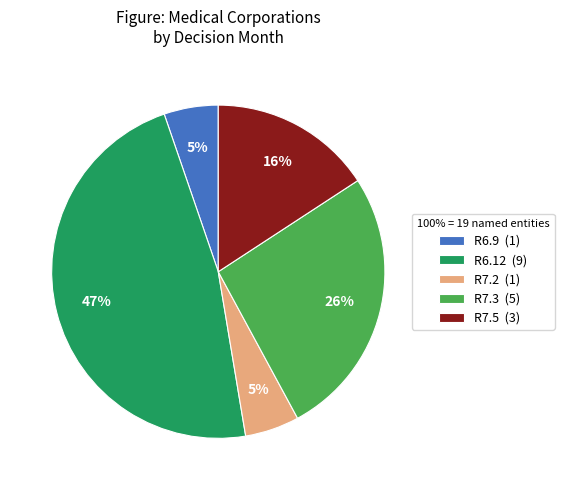

To the nearest percent, what is the difference between the largest and smallest slice percentages?

42%